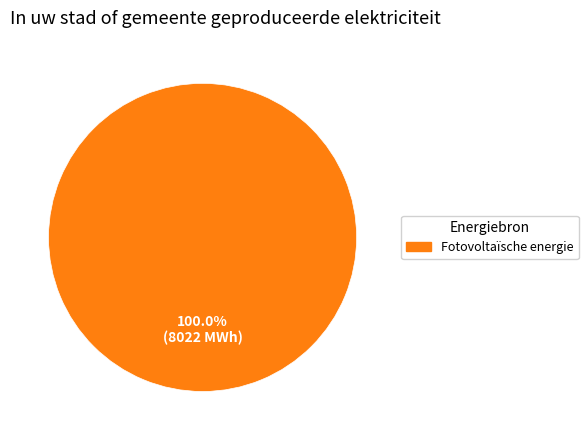

Is there a majority slice in this chart?

Yes